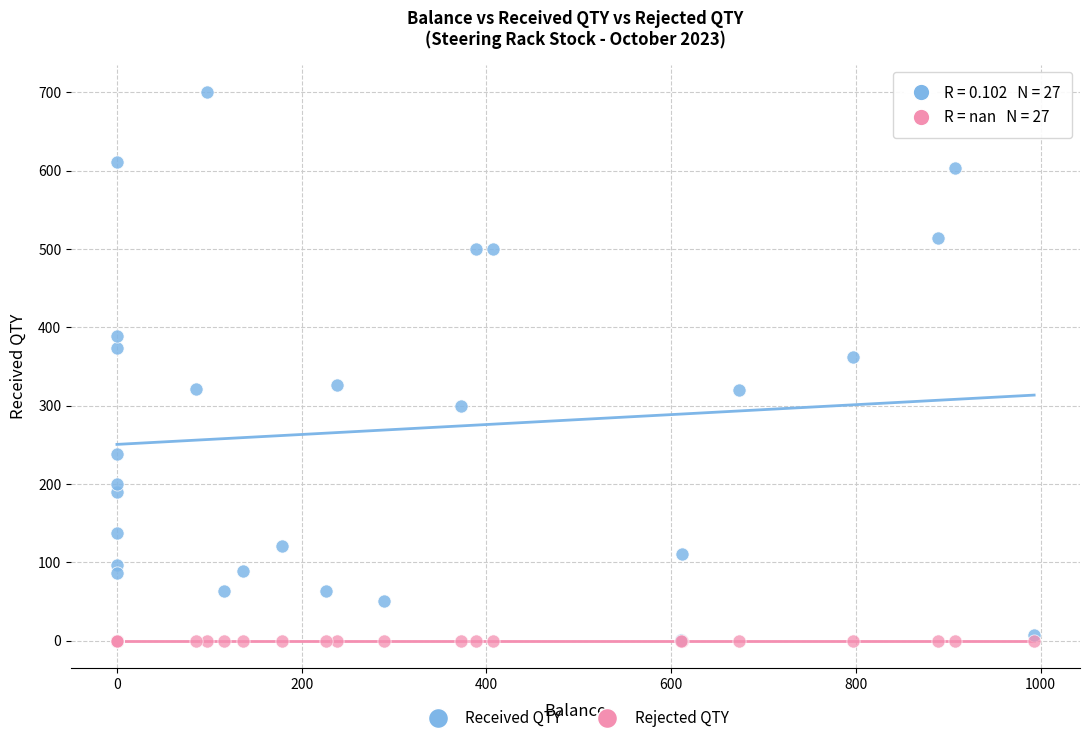

Across all series, what Y value is closest to 350?

362